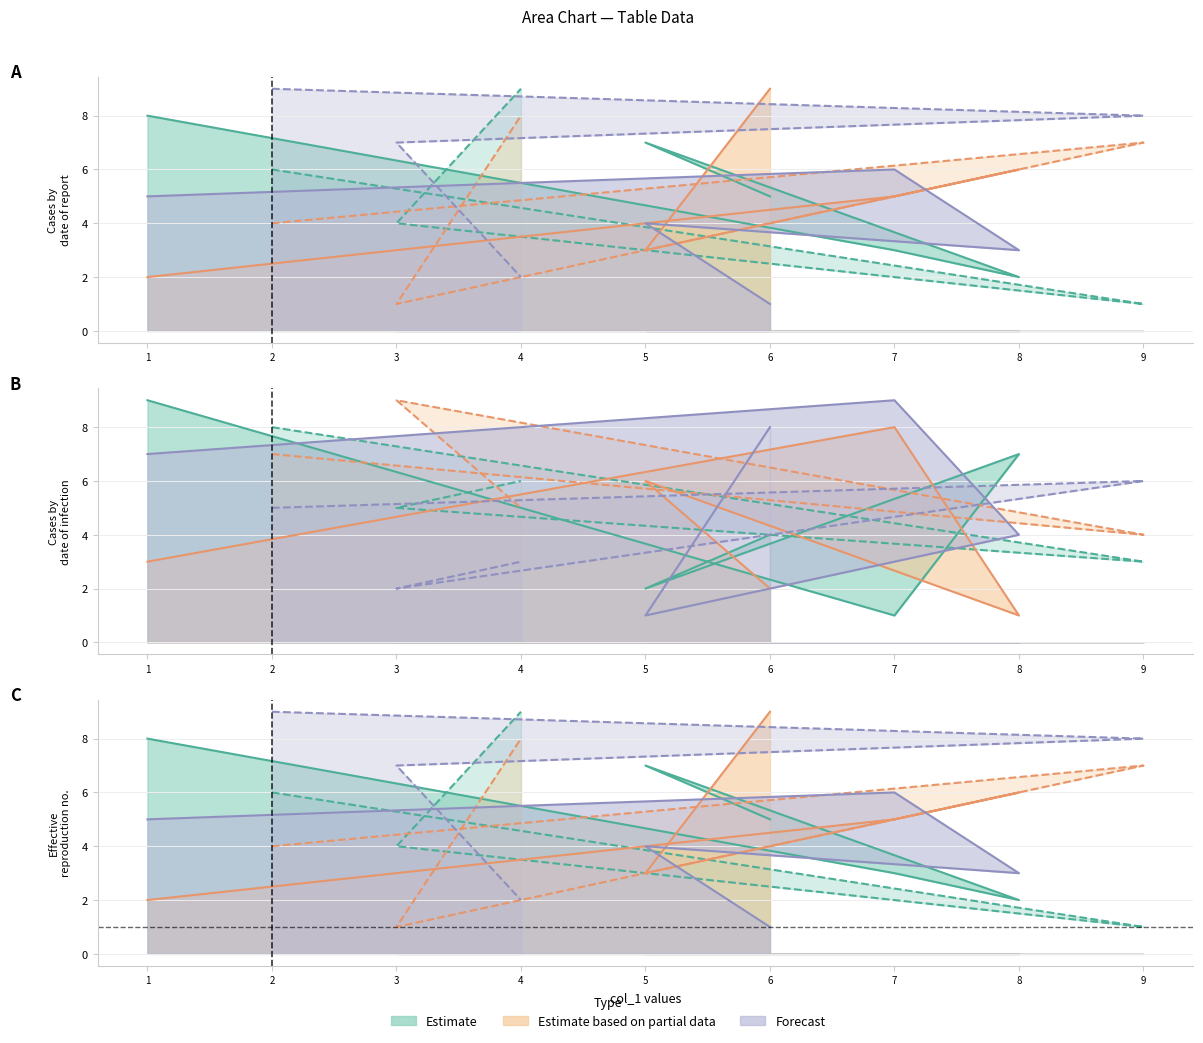

What is the sum of the col_7 values at 8 and 5?

9